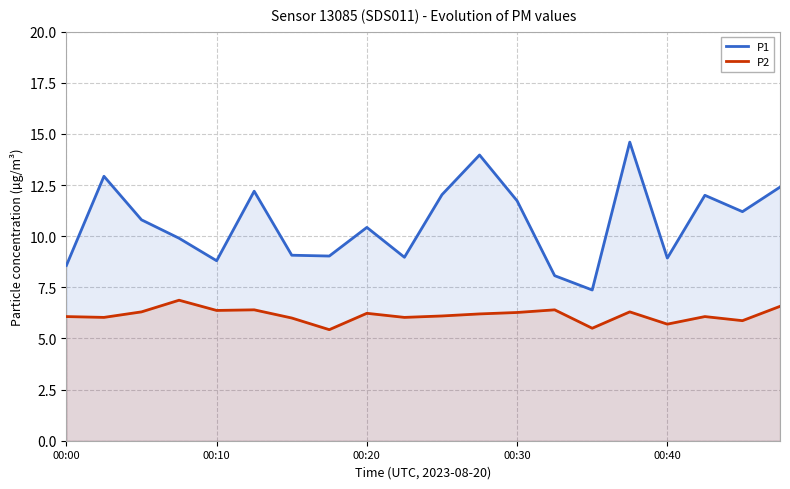

True or false: P2 has a value of 2.6 at 00:40.

False